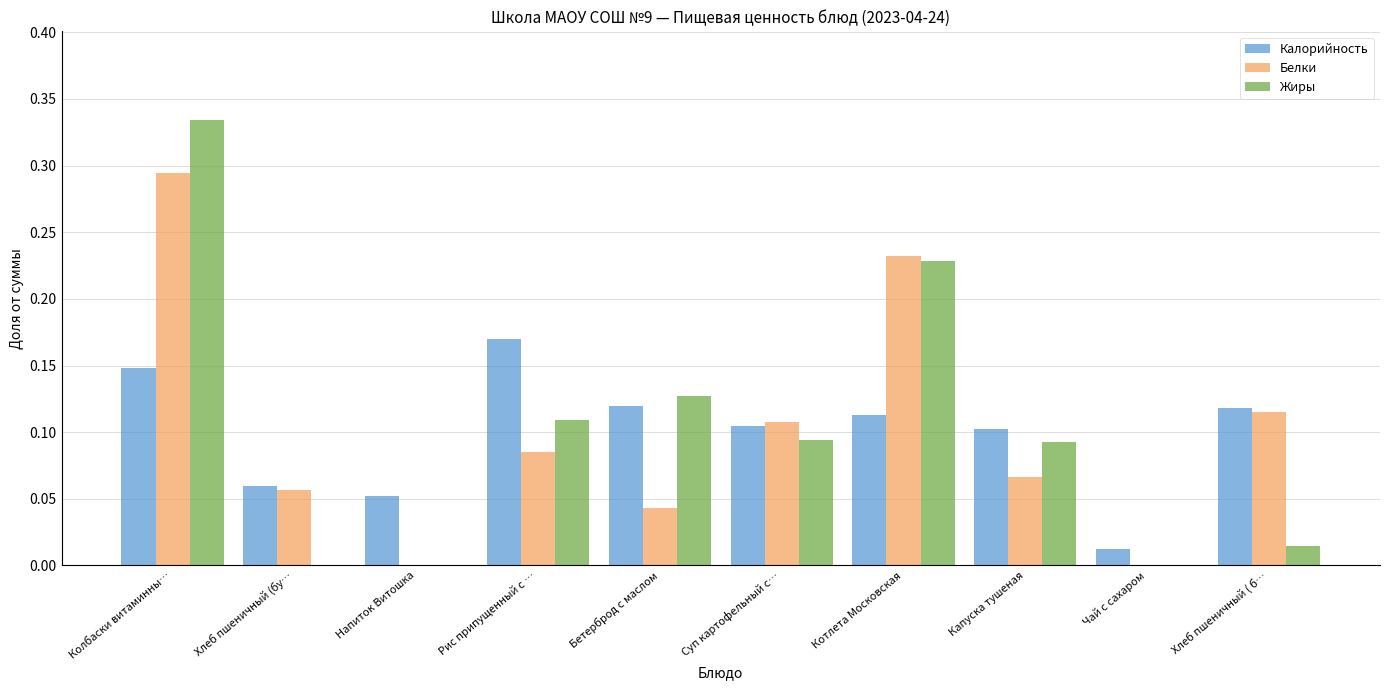

What are all the series names shown in the legend?

Калорийность, Белки, Жиры